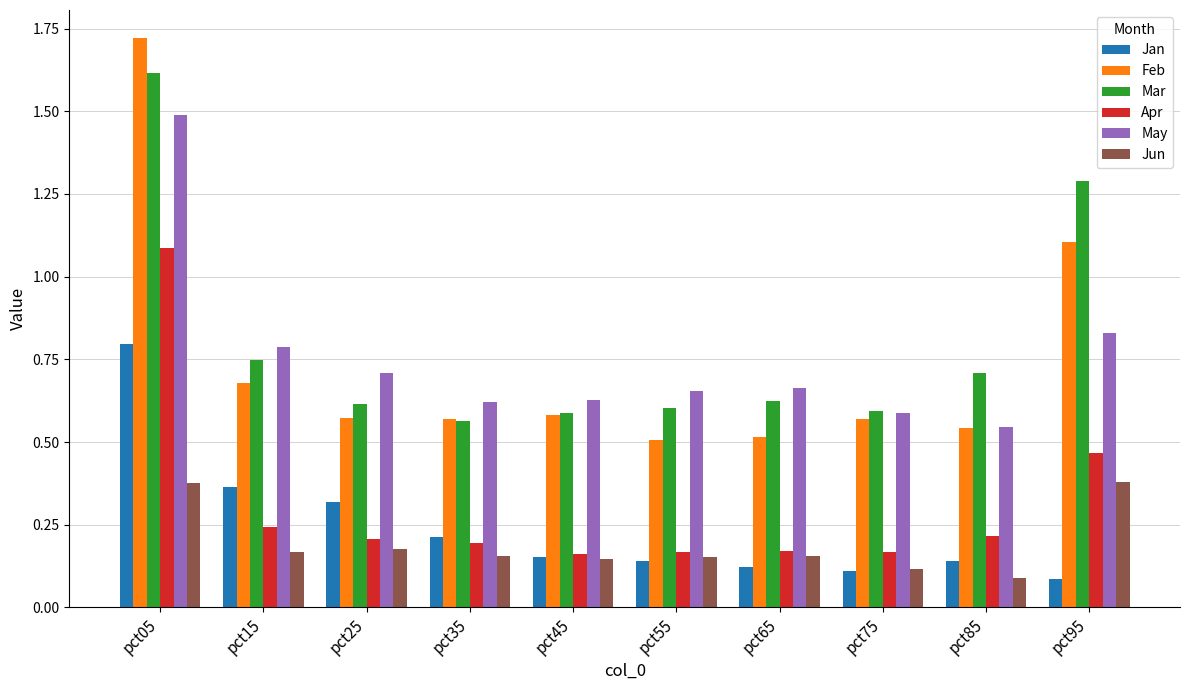

The value of Jan at pct95 is 0.1. True or false?

True